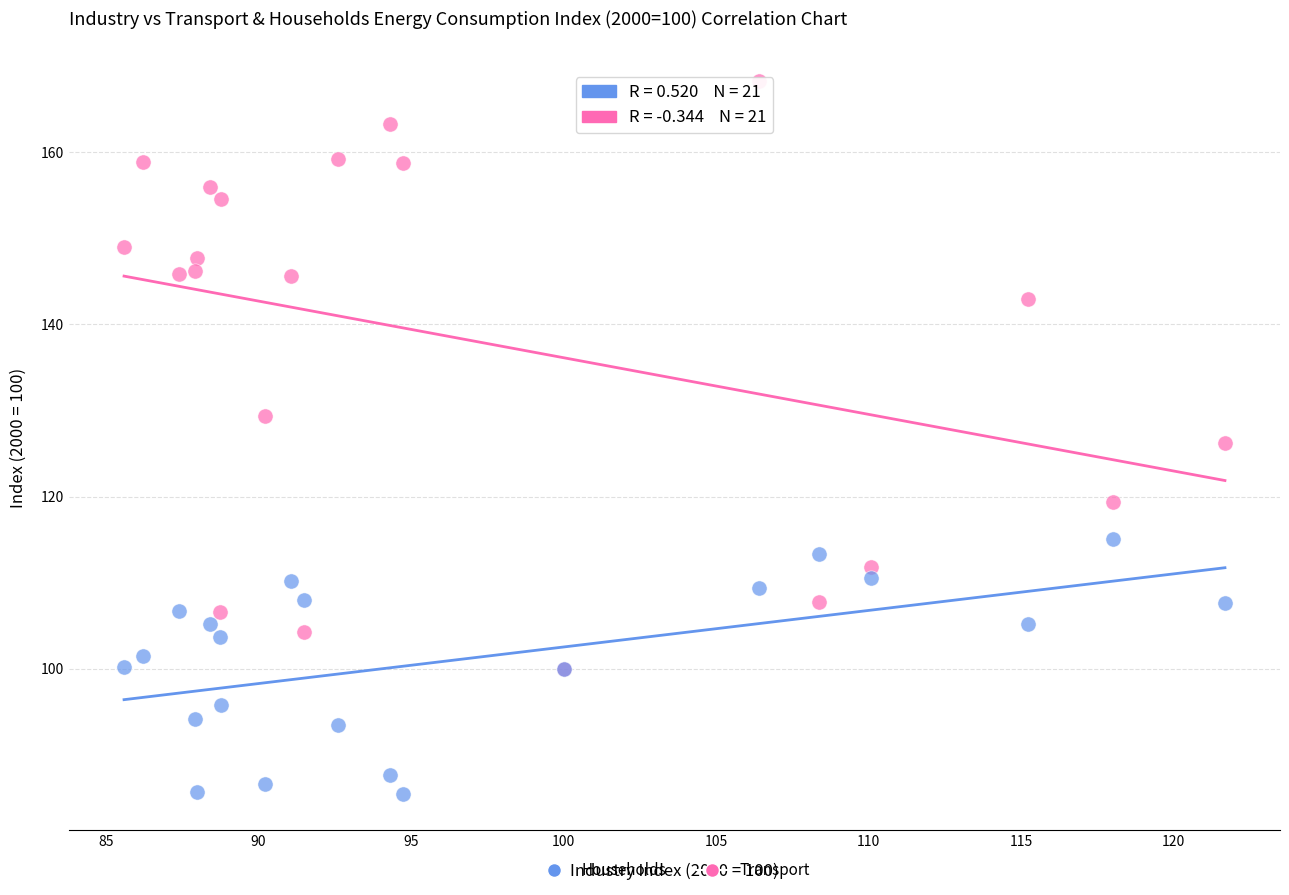

Which series contains the highest Y value?

Transport